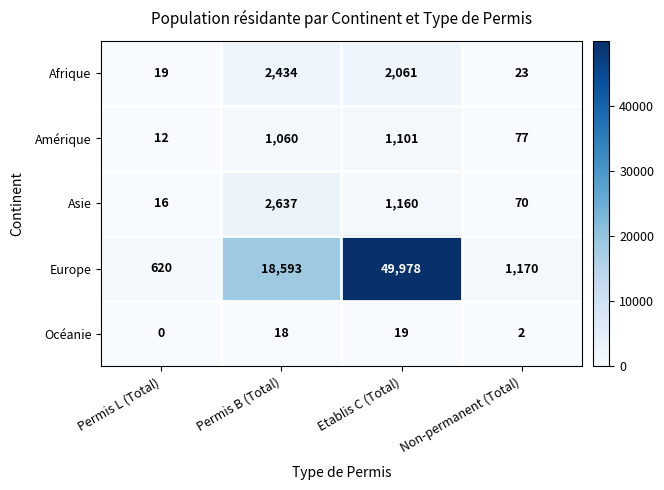

Between Permis L (Total) and Non-permanent (Total), which series saw the biggest shift?

Europe